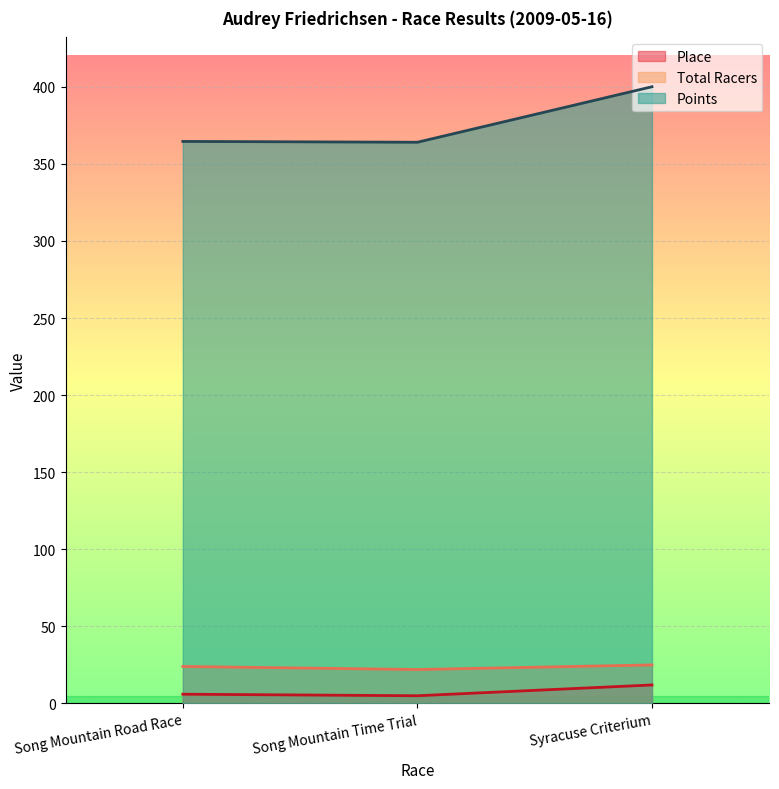

Reading left to right, extract all data points from this chart.

Place: Song Mountain Road Race=6.0	Song Mountain Time Trial=5.0	Syracuse Criterium=12.0
Total Racers: Song Mountain Road Race=24.0	Song Mountain Time Trial=22.0	Syracuse Criterium=25.0
Points: Song Mountain Road Race=364.5	Song Mountain Time Trial=364.0	Syracuse Criterium=400.0